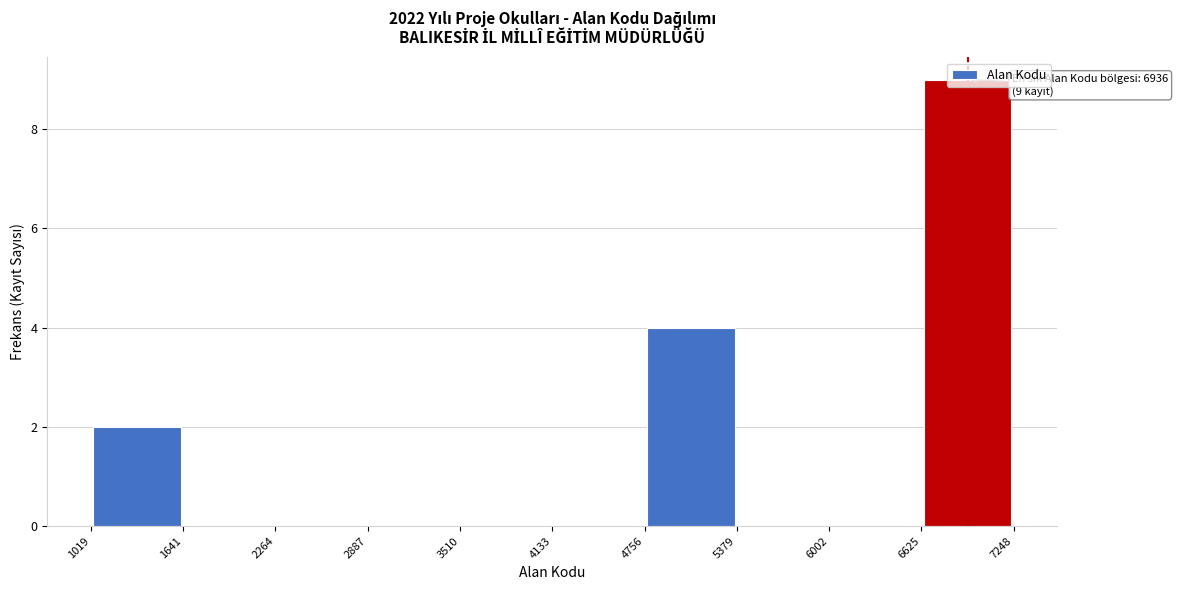

Over which range of the x-axis is the bar tallest?

6625 to 7248